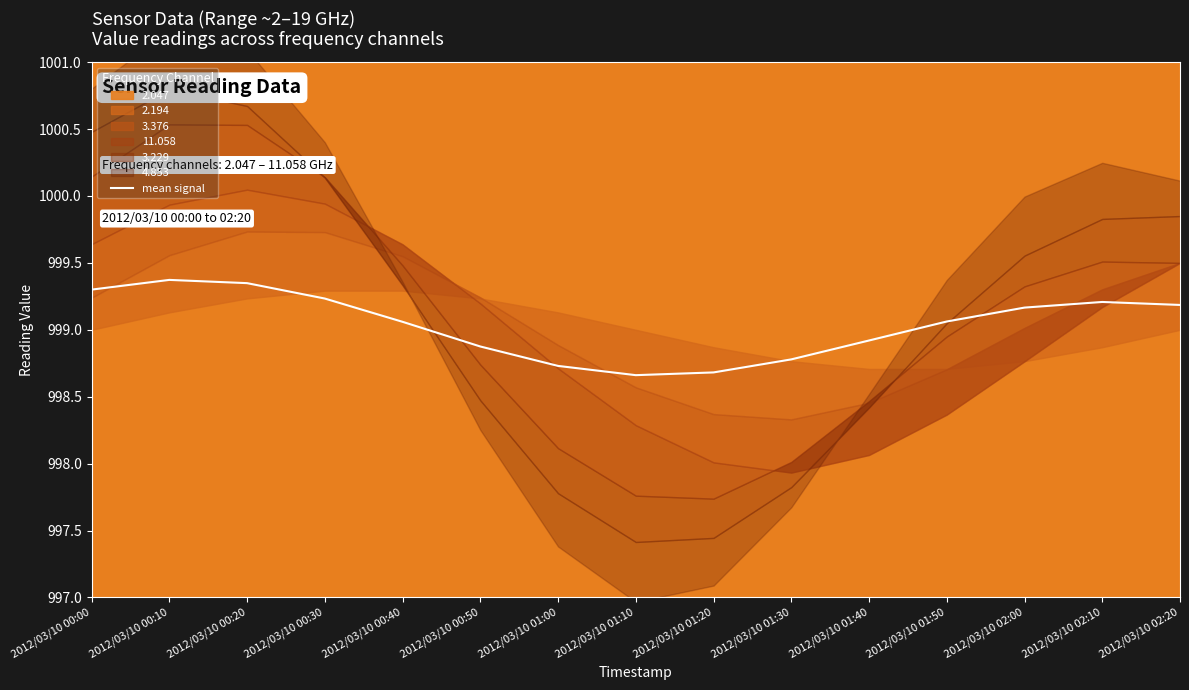

Rank the categories by value from highest to lowest.

2012/03/10 00:10, 2012/03/10 00:20, 2012/03/10 00:00, 2012/03/10 00:30, 2012/03/10 02:10, 2012/03/10 02:20, 2012/03/10 02:00, 2012/03/10 01:50, 2012/03/10 00:40, 2012/03/10 01:40, 2012/03/10 00:50, 2012/03/10 01:30, 2012/03/10 01:00, 2012/03/10 01:20, 2012/03/10 01:10